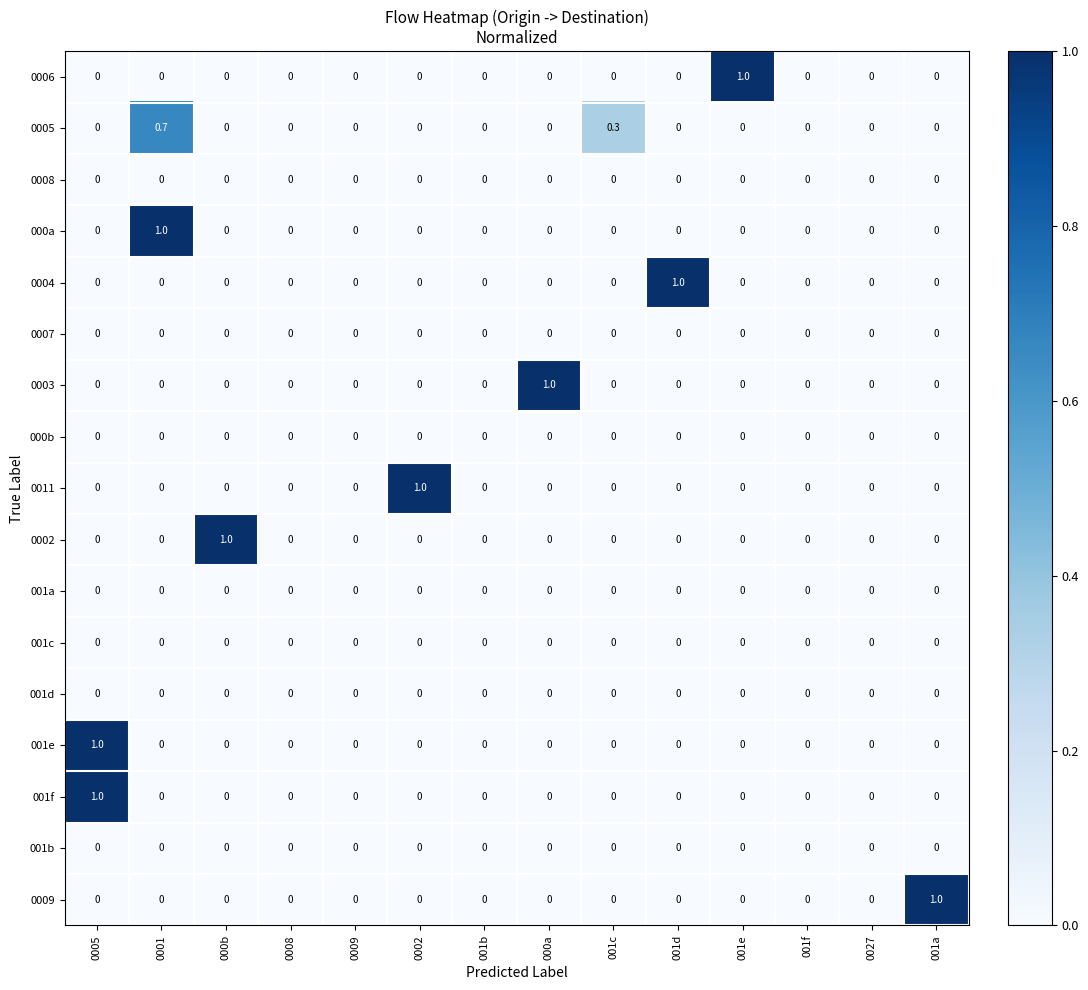

At which category is the sum across all series the highest?

0005